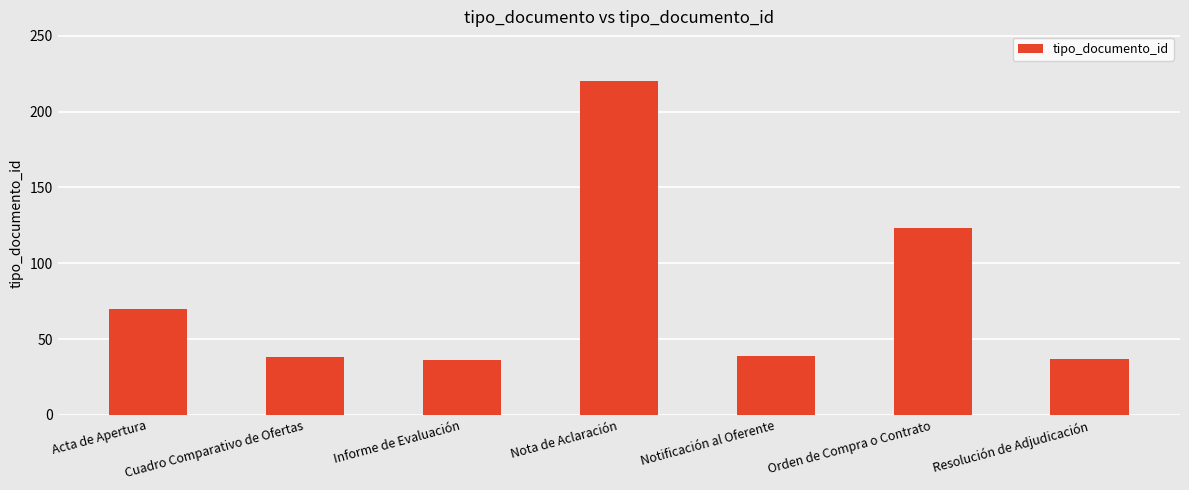

What is the difference between the maximum and minimum values?

184